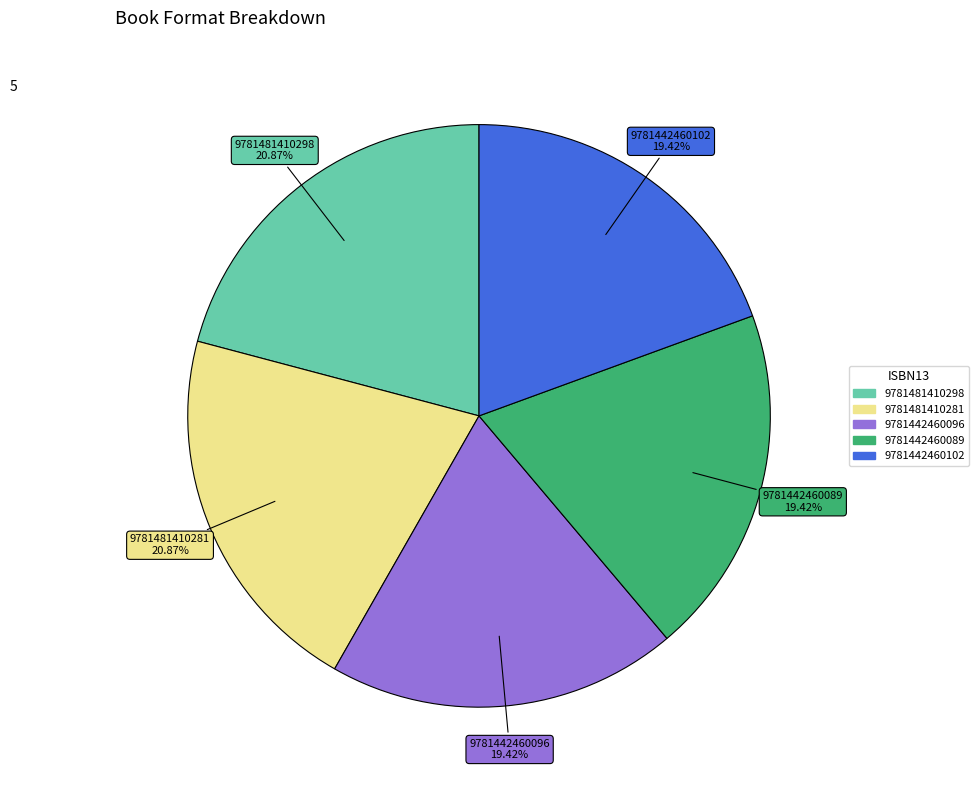

To the nearest percent, what portion does 9781481410281 represent?

21%